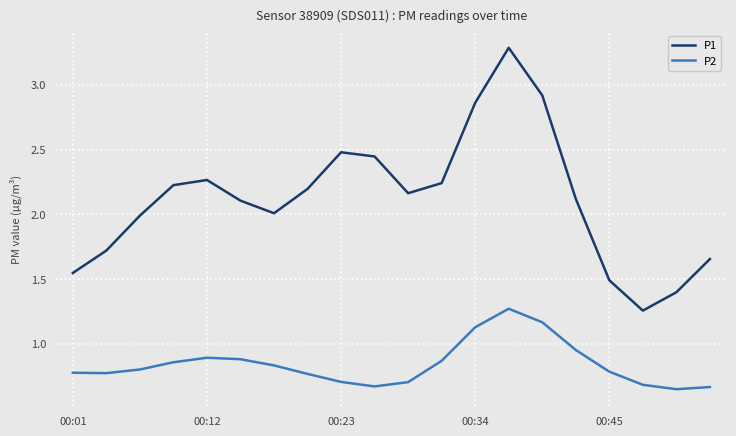

What is the maximum value shown in the chart?

3.3